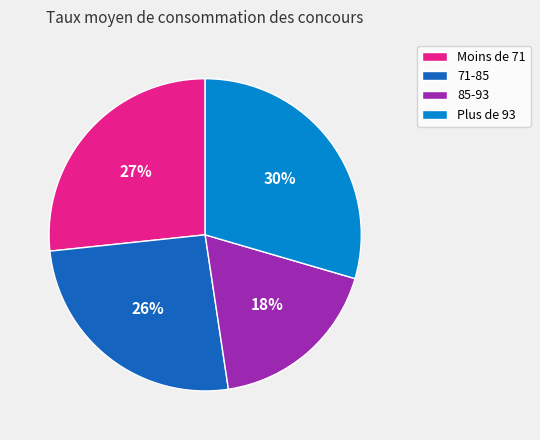

Rank the categories by value from highest to lowest.

Plus de 93, Moins de 71, 71-85, 85-93